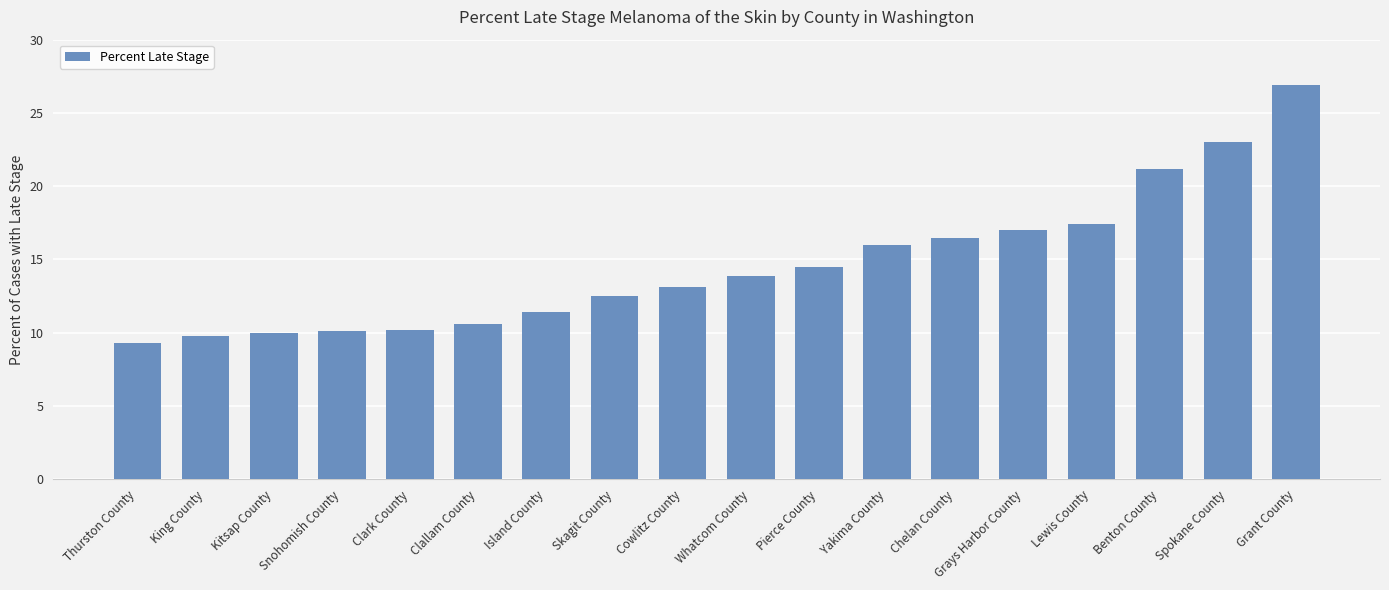

Is it true that the value at Skagit County is 8.4?

False